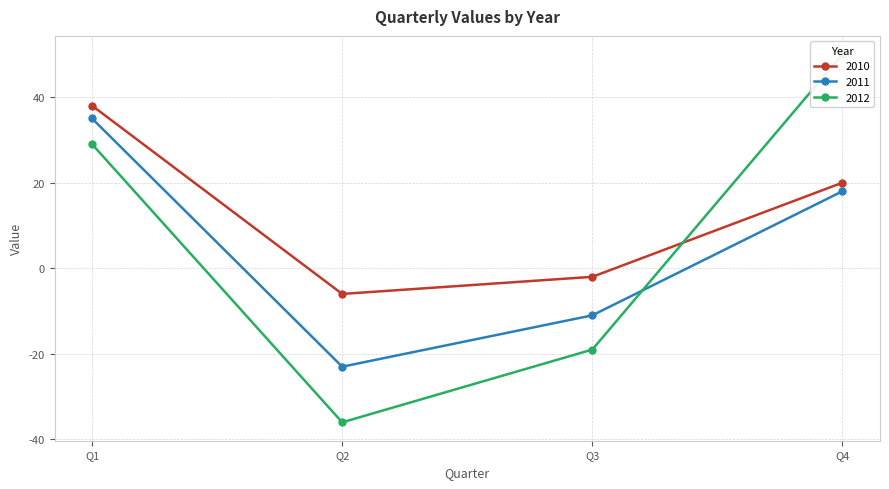

How many data points does each series have?

4